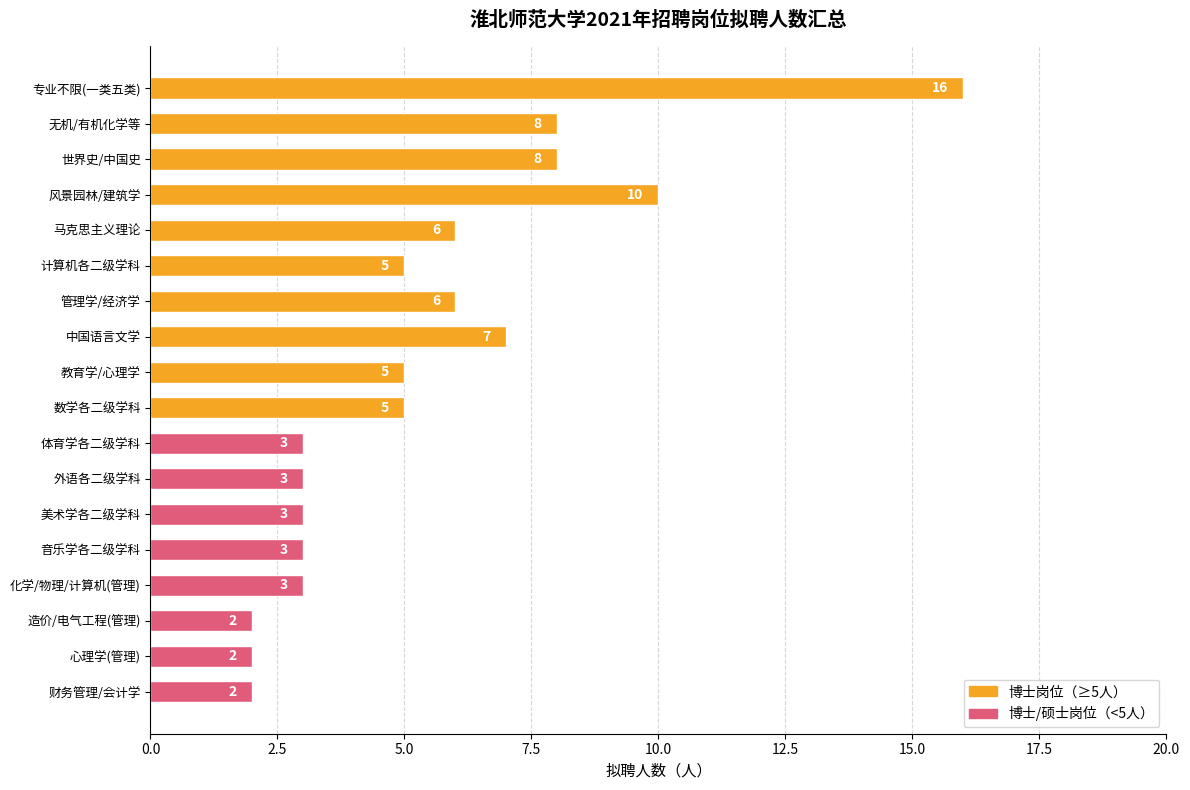

What is the average value?

5